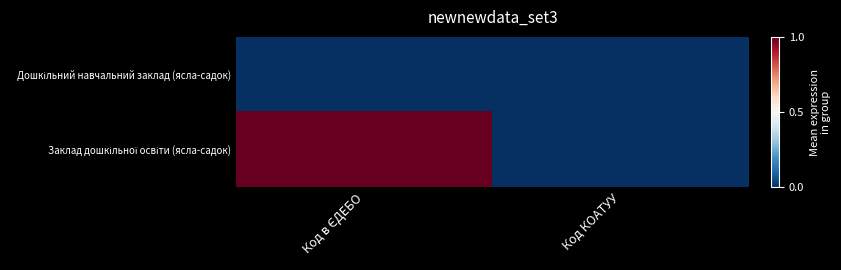

Rank the series at Код КОАТУУ from lowest to highest value.

Дошкільний навчальний заклад (ясла-садок), Заклад дошкільної освіти (ясла-садок)